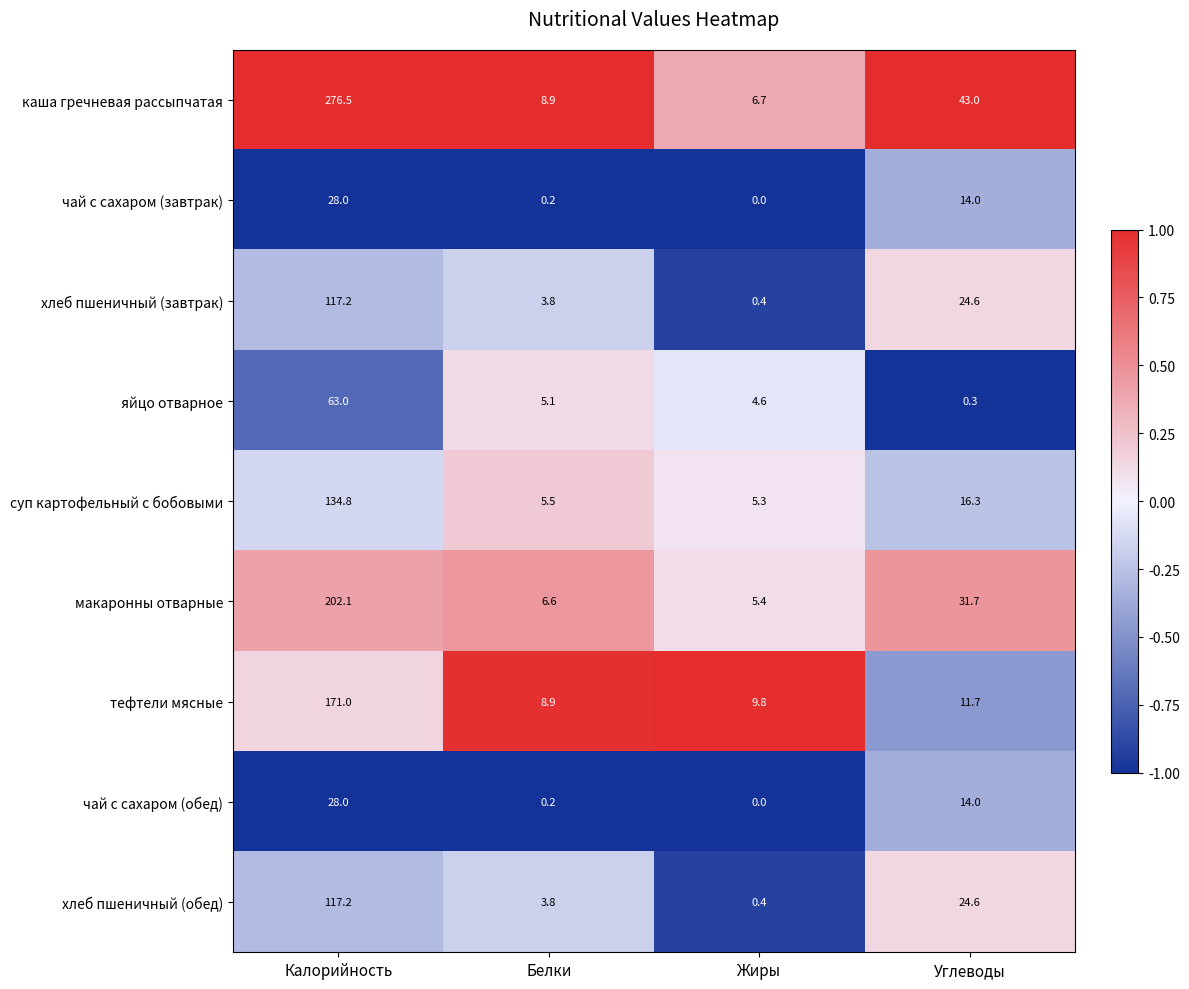

At which category is the sum across all series the highest?

Калорийность